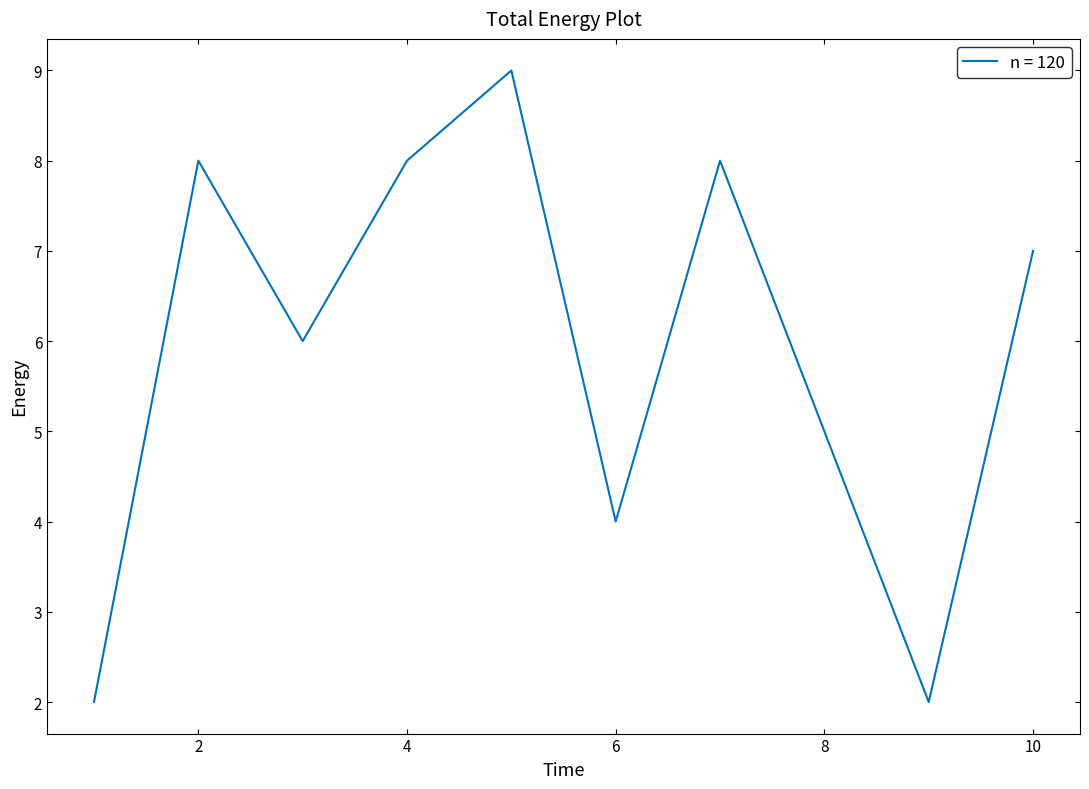

What is the greatest value displayed?

9